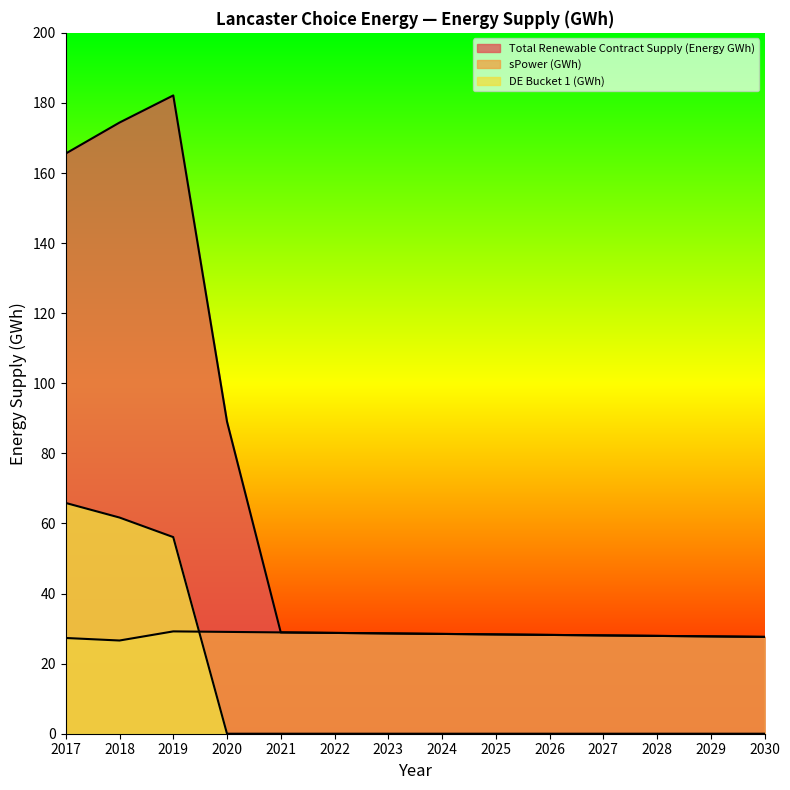

Between 2026 and 2030, which series saw the biggest shift?

Total Renewable Contract Supply (Energy GWh)